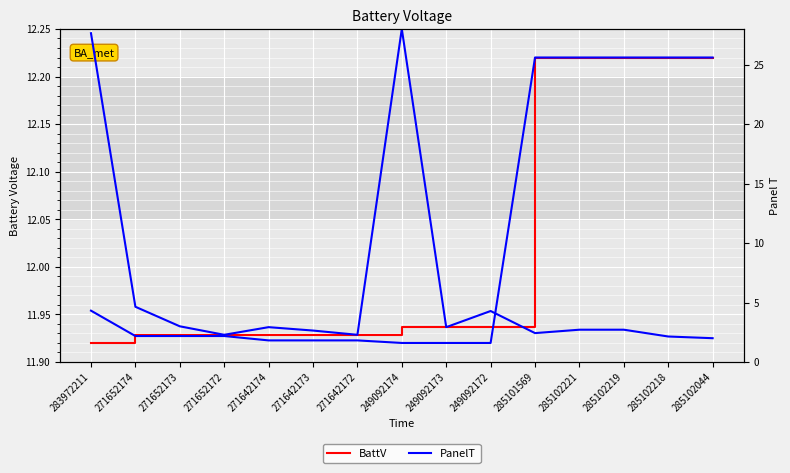

What position from the right is 271642174?

11